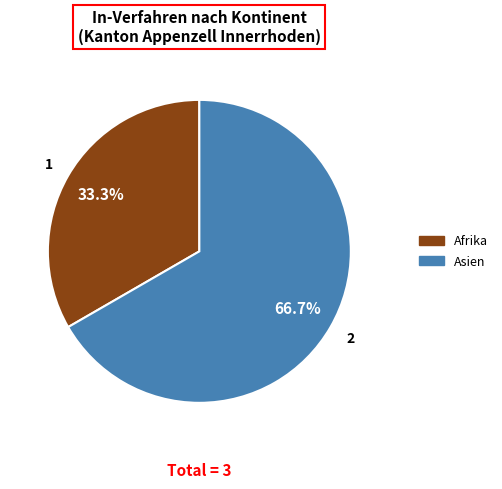

Is there a majority slice in this chart?

Yes